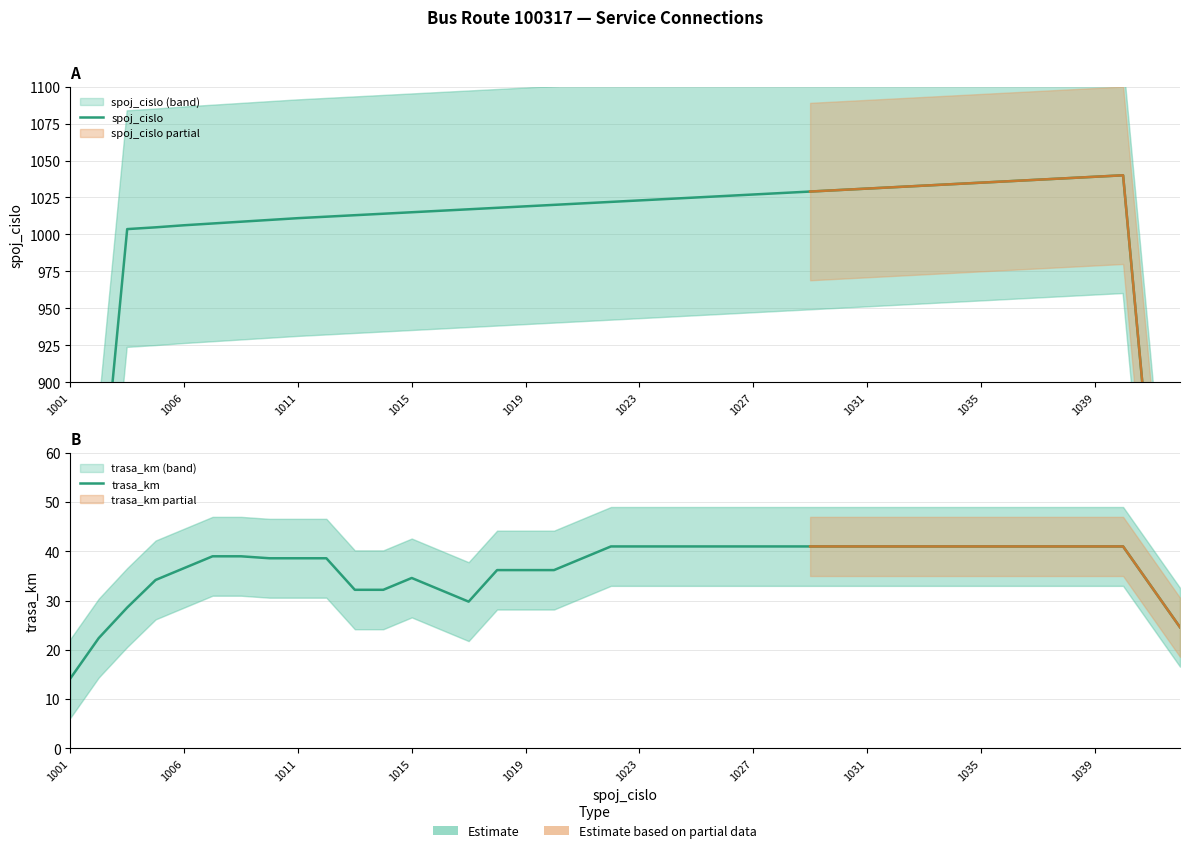

True or false: trasa_km and spoj_cislo cross at least once.

False